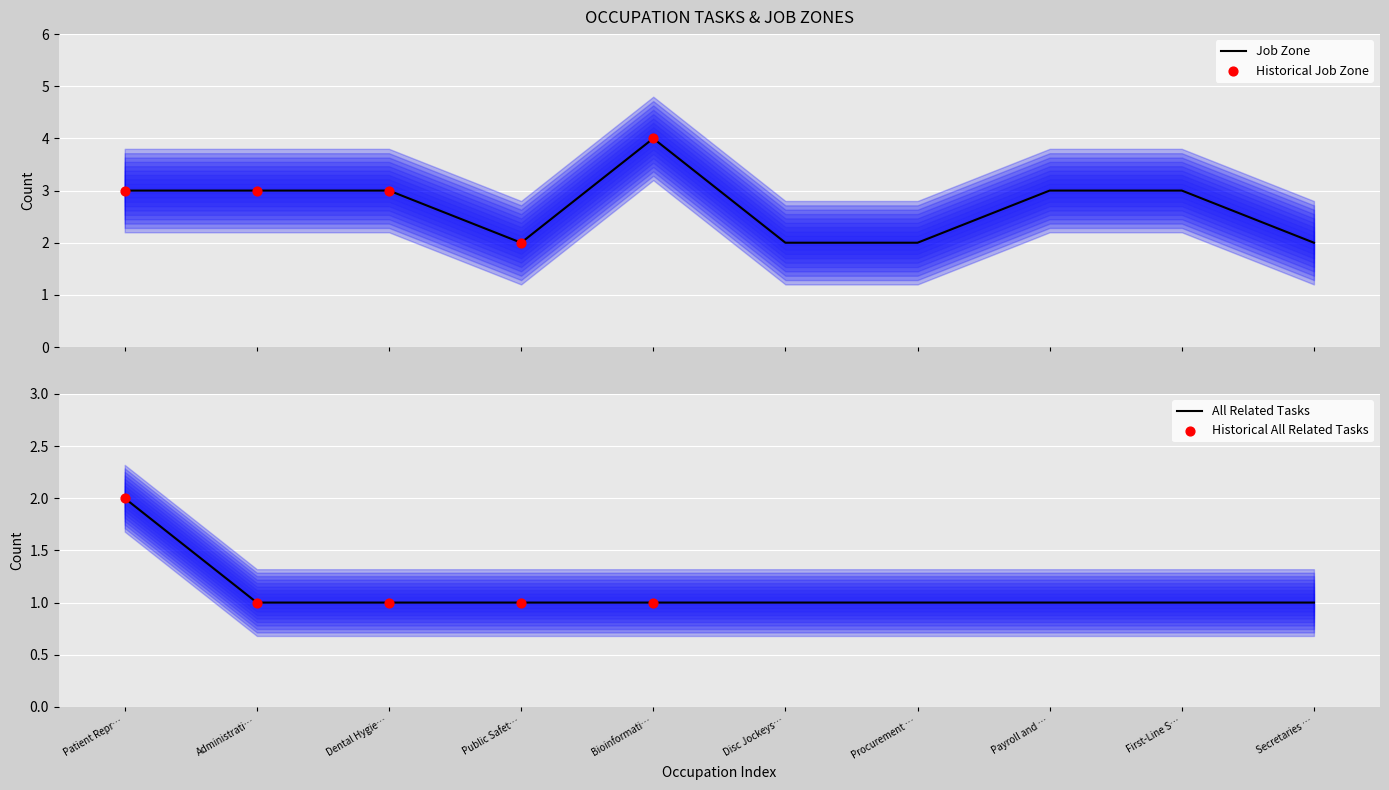

Which series reaches the maximum Y coordinate?

Job Zone